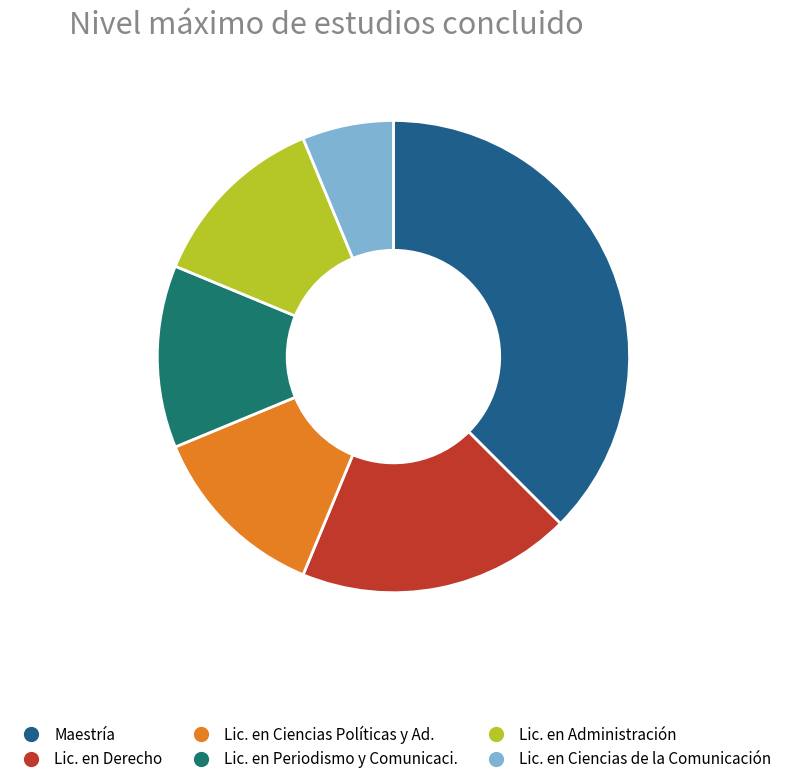

Which category has the smallest portion of the pie?

Lic. en Ciencias de la Comunicación